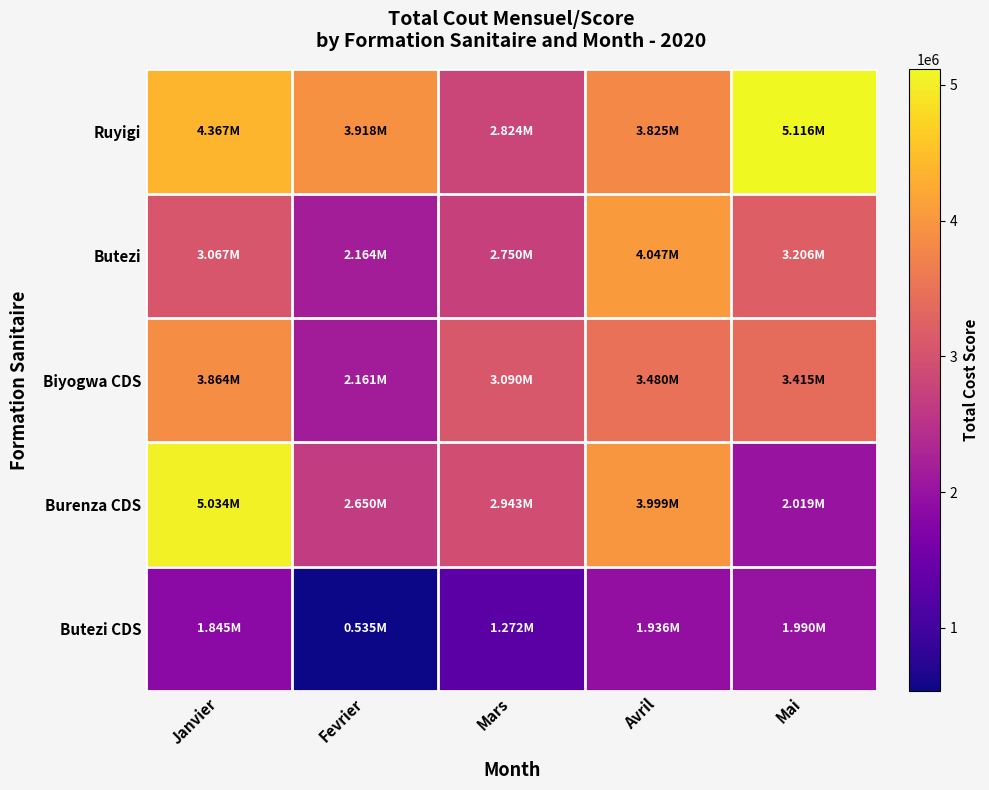

Reading left to right, extract all data points from this chart.

Ruyigi: Janvier=4367476	Fevrier=3918145	Mars=2823820	Avril=3824990	Mai=5115890
Butezi: Janvier=3067420	Fevrier=2164135	Mars=2749990	Avril=4046589	Mai=3206277
Biyogwa CDS: Janvier=3864307	Fevrier=2160765	Mars=3089999	Avril=3479870	Mai=3414755
Burenza CDS: Janvier=5033550	Fevrier=2649970	Mars=2943393	Avril=3999000	Mai=2018694
Butezi CDS: Janvier=1845380	Fevrier=534922	Mars=1271646	Avril=1936290	Mai=1990001